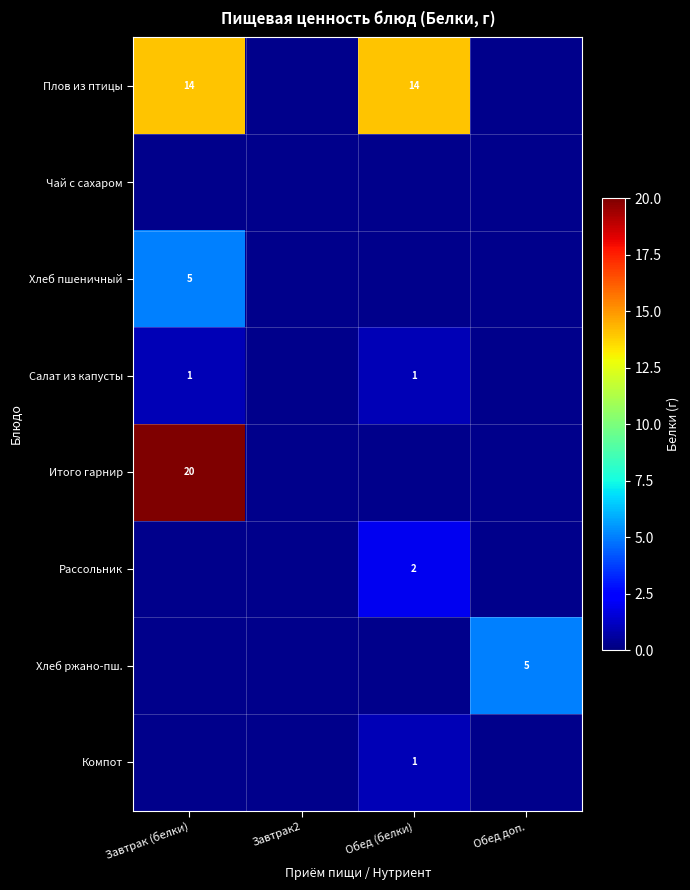

Which has a higher value, Обед (белки) or Завтрак (белки)?

Обед (белки)